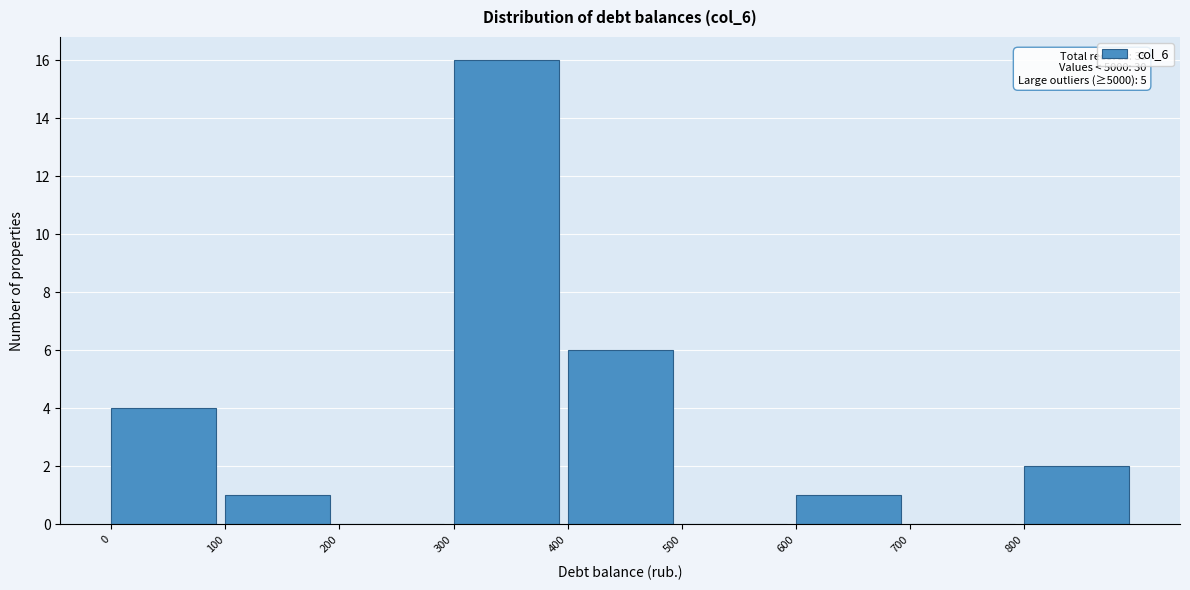

Which range on the x-axis has the tallest bar?

300 to 400